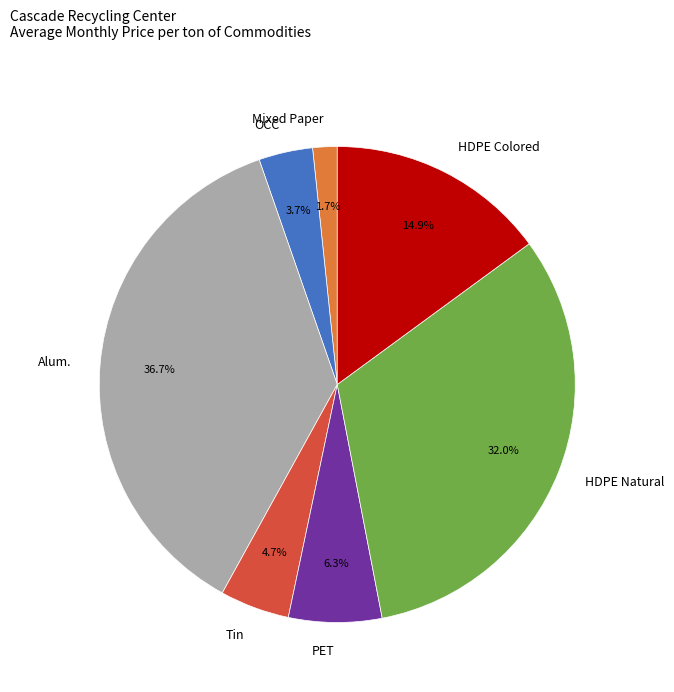

What percentage is the Tin slice, to the nearest percent?

5%